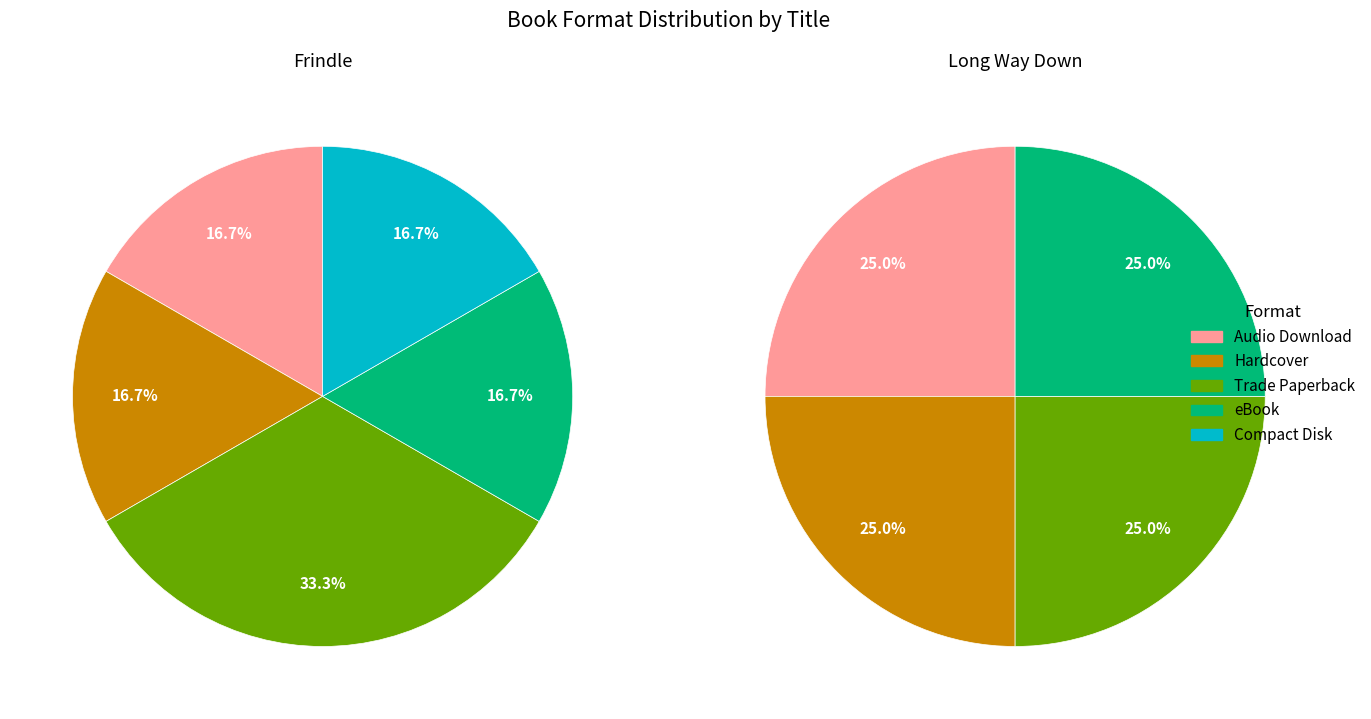

Does Compact Disk account for over 50% of the chart?

No